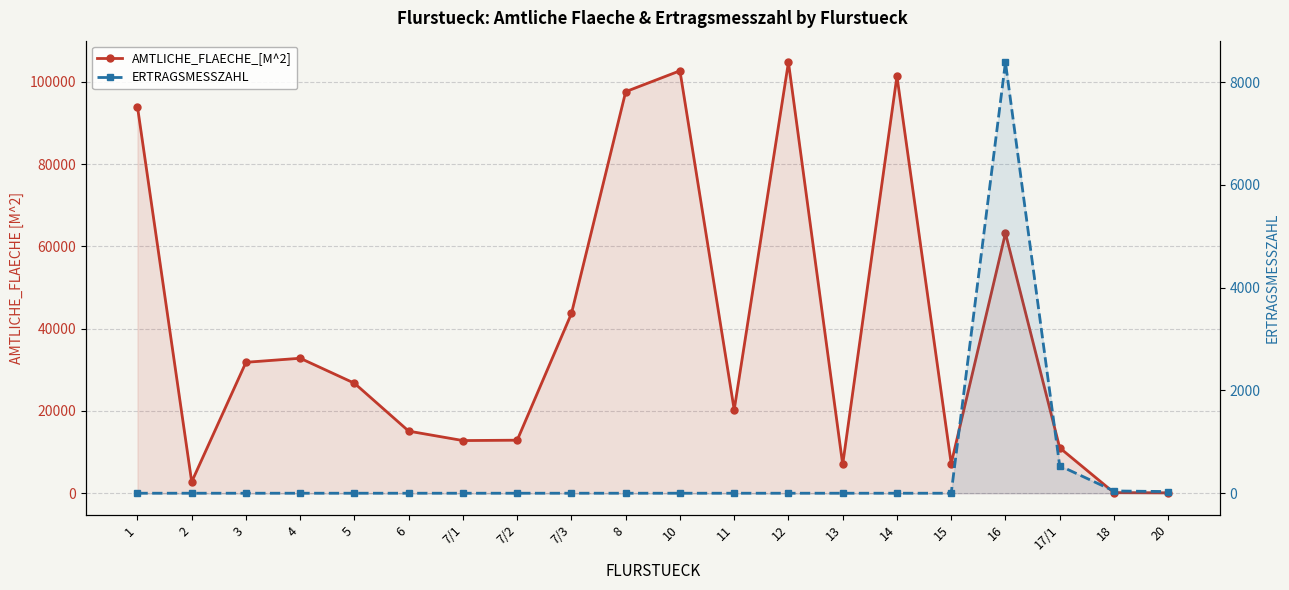

Reading right to left, list all the values displayed in this chart.

AMTLICHE_FLAECHE_[M^2]: 20=90	18=140	17/1=11044	16=63220	15=7194	14=101405	13=6988	12=104790	11=20282	10=102705	8=97630	7/3=43699	7/2=12894	7/1=12801	6=15095	5=26737	4=32814	3=31830	2=2760	1=93980
ERTRAGSMESSZAHL: 20=32	18=44	17/1=535	16=8388	15=0	14=0	13=0	12=0	11=0	10=0	8=0	7/3=0	7/2=0	7/1=0	6=0	5=0	4=0	3=0	2=0	1=0